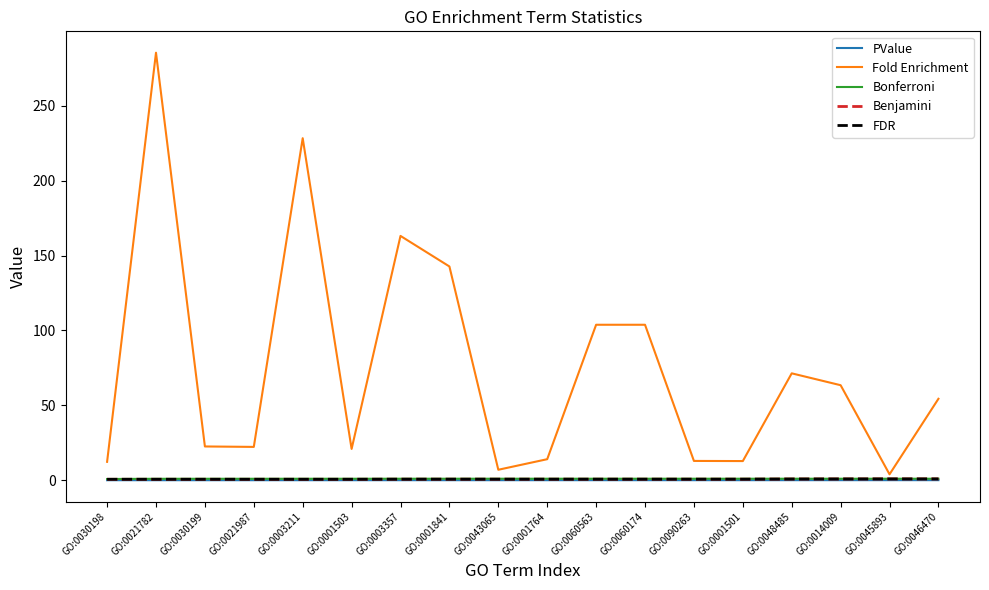

At which category does the chart reach its peak across all series?

GO:0021782